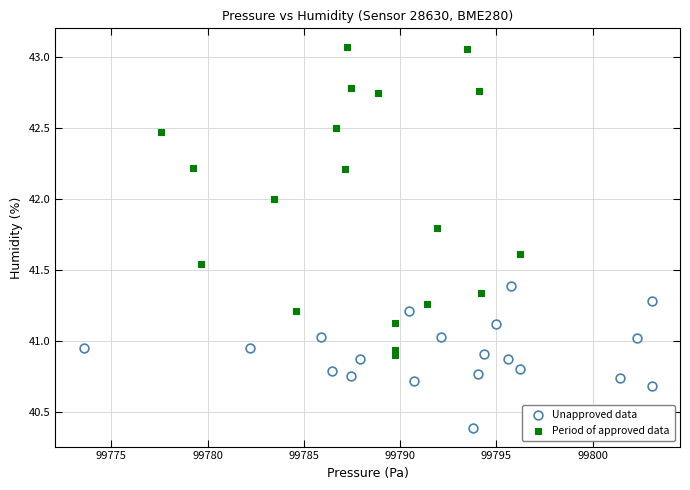

Which series contains the lowest Y value?

Unapproved data